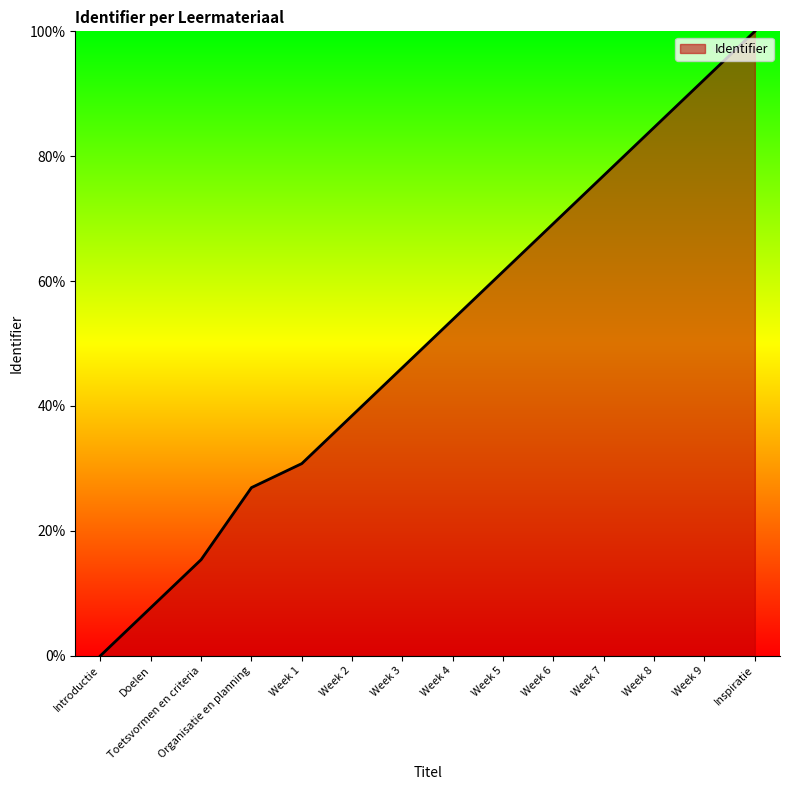

What position from the left is Week 4?

8